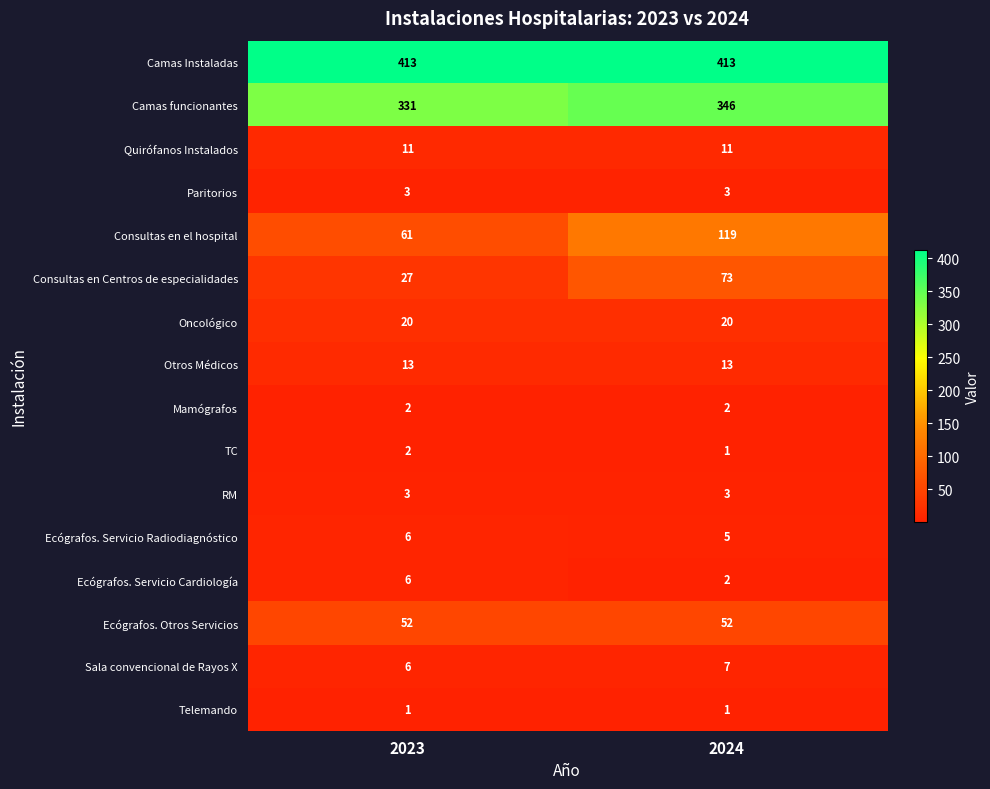

Is it true that Paritorios equals 4 at 2024?

False